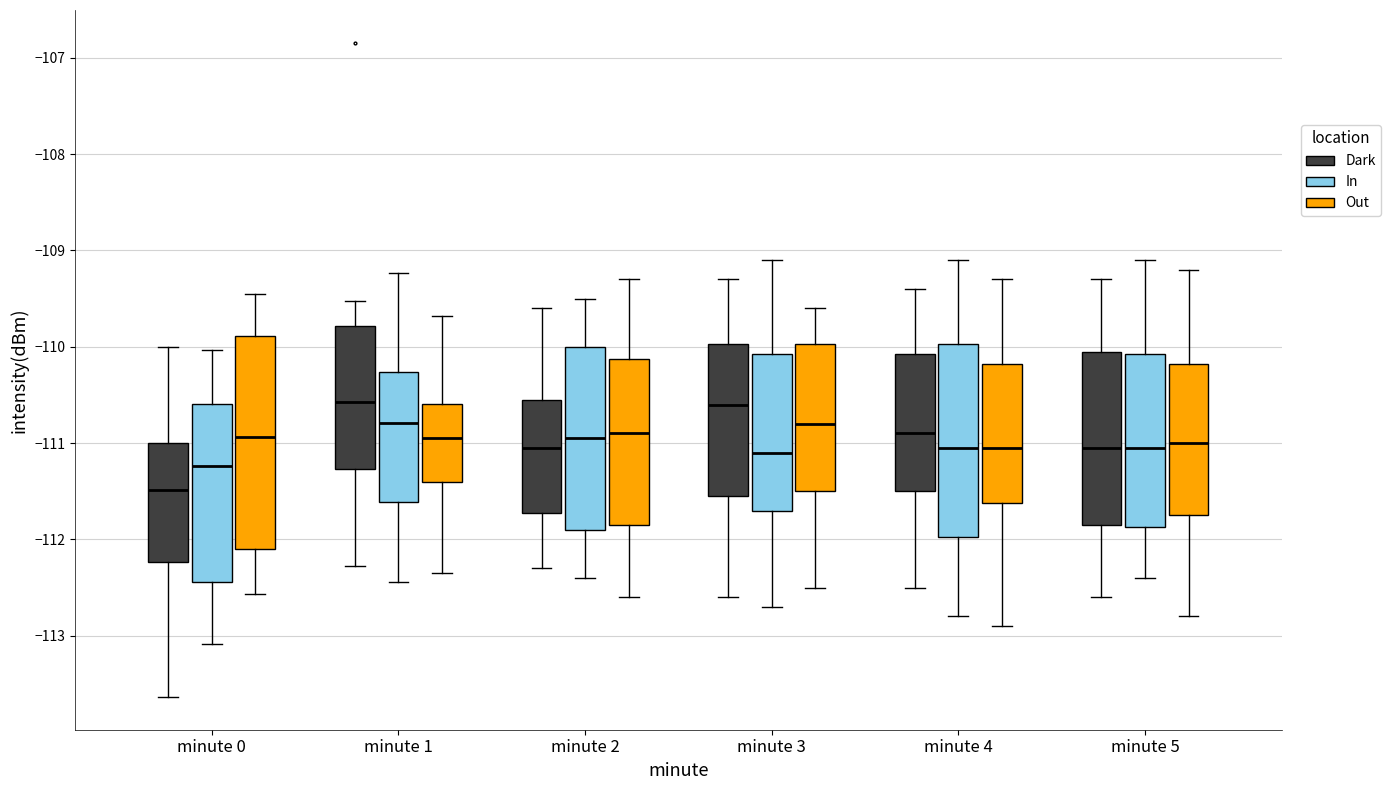

Which box is the tallest, from its lower edge to its upper edge?

minute 0 (Out)